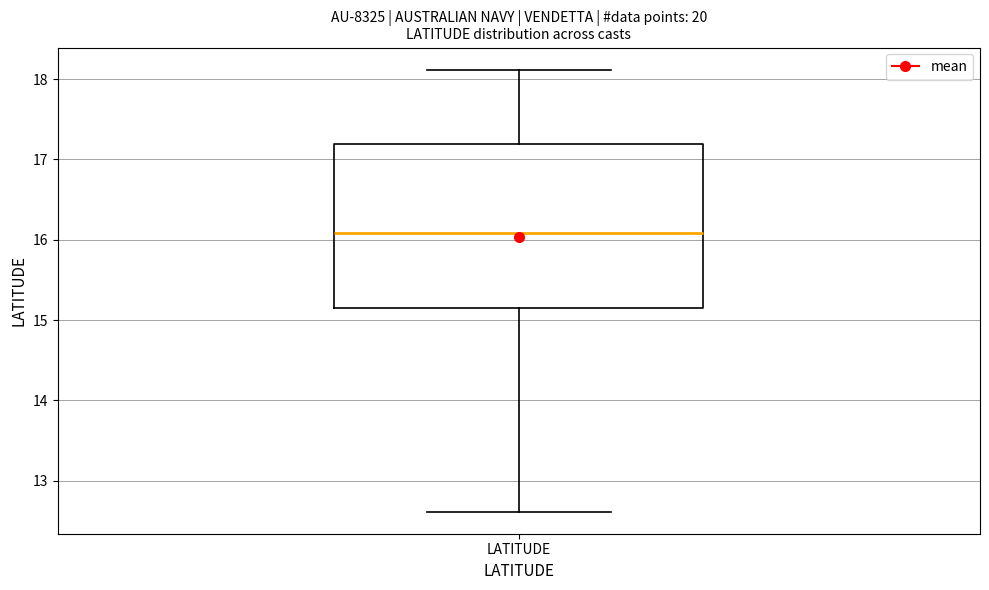

Read this box plot against the y-axis: the position of the median line, the range covered by the box, and the ends of both whiskers. The values are not printed on the chart, so give them approximately, as read against the axis.

median 16.1, box 15.2 to 17.2, whiskers 12.6 to 18.1